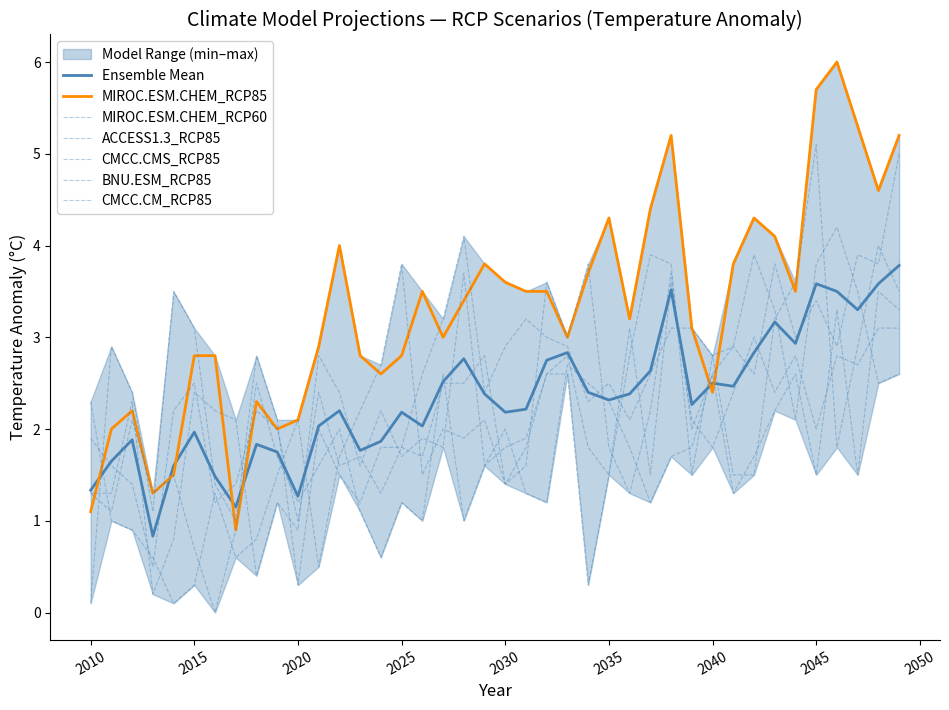

What is the sum of the MIROC.ESM.CHEM_RCP85 values at 2011 and 2024?

4.6